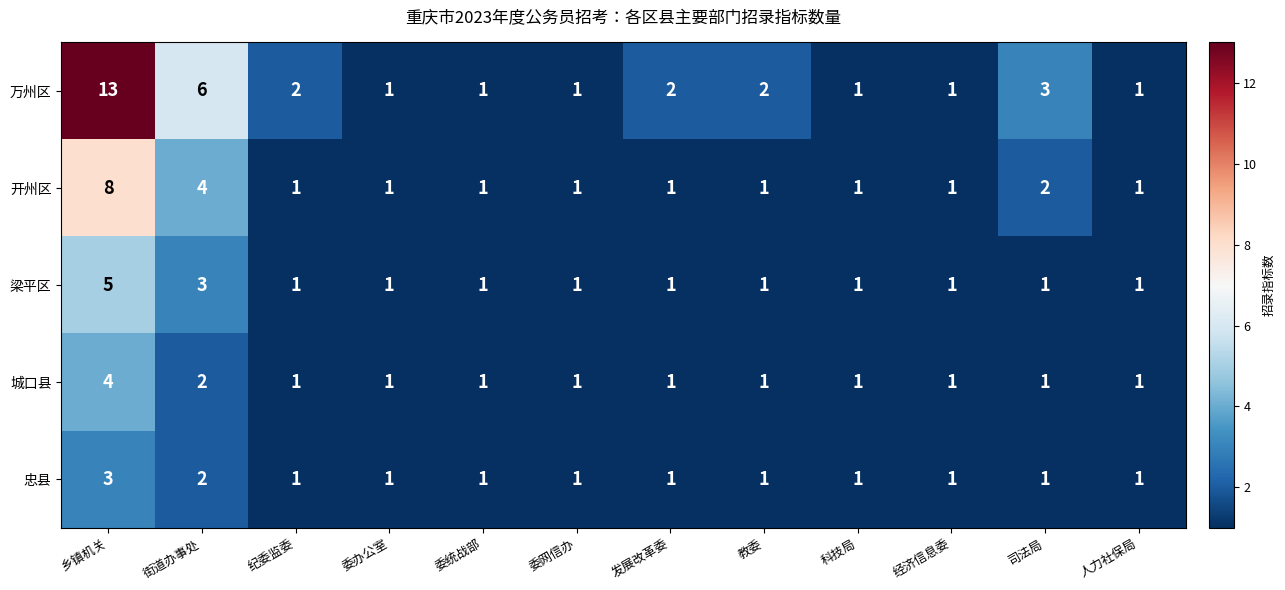

Which series has the widest spread of values?

万州区